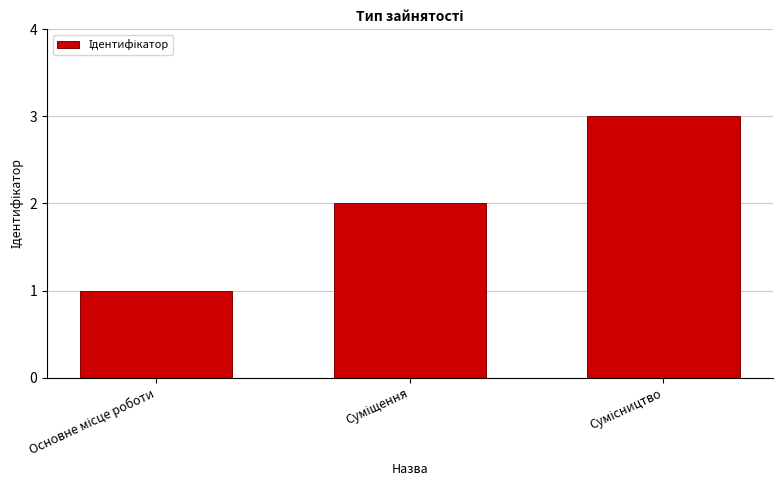

What is the minimum value shown in the chart?

1